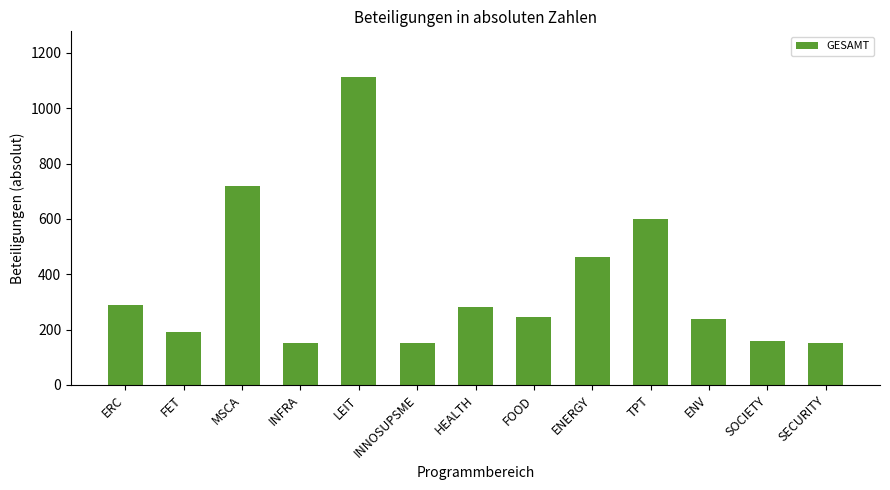

What is the label of the 1st bar from the left?

ERC